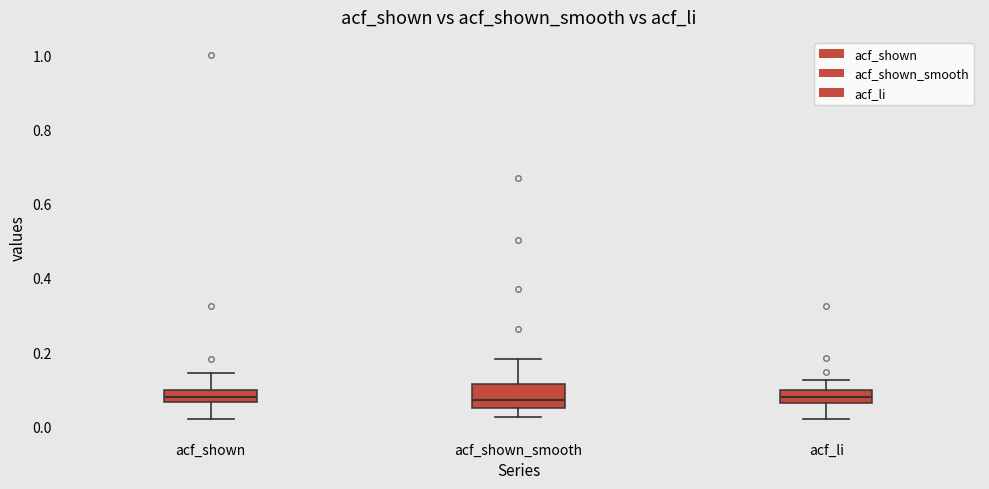

Where does the upper whisker of the box for acf_shown_smooth end on the y-axis? The values are not printed on the chart, so give them approximately, as read against the axis.

0.18